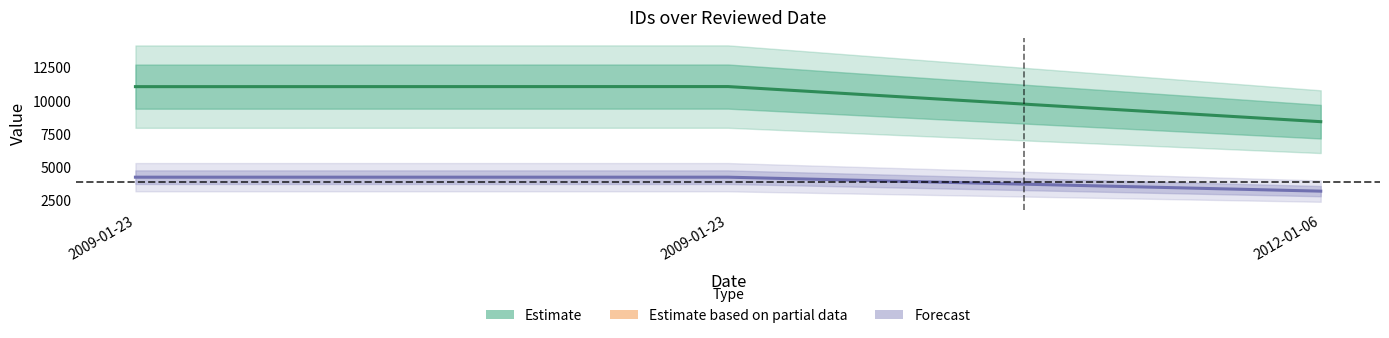

What is the smallest value displayed?

3203